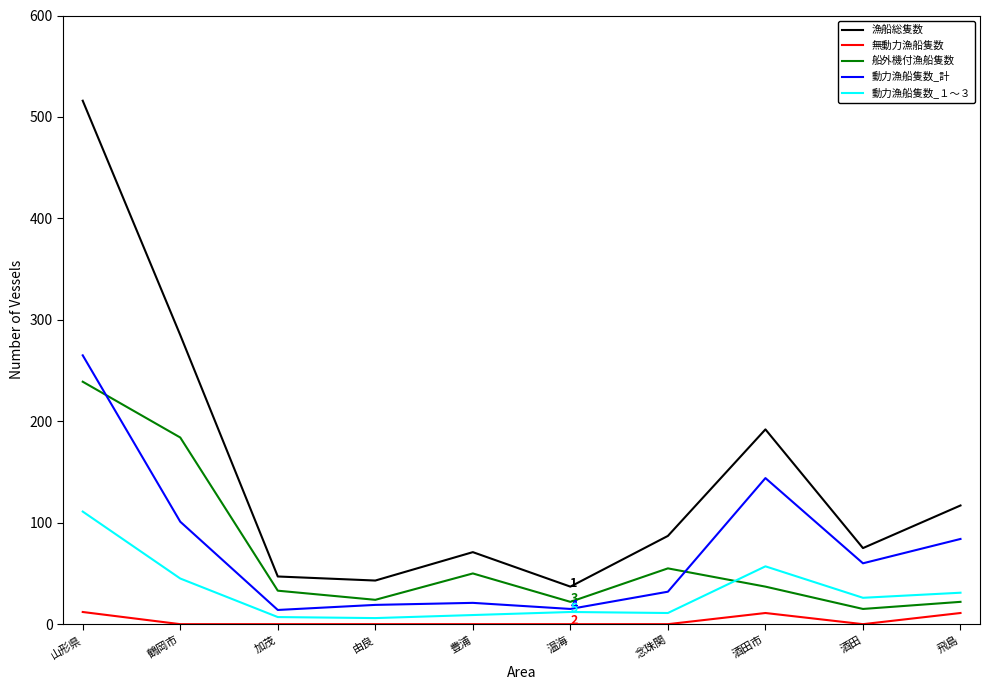

At which label is 漁船総隻数 closest to 276?

鶴岡市